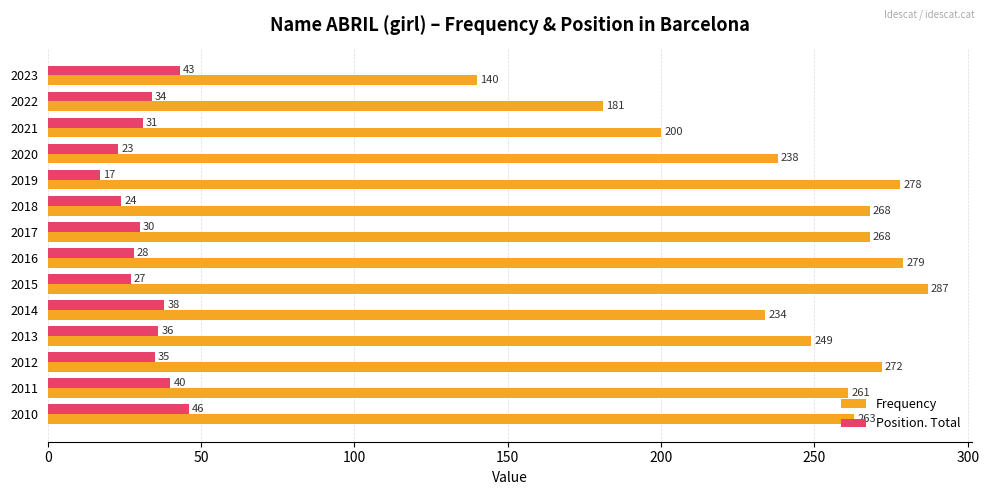

Which series has the largest range (max minus min)?

Frequency